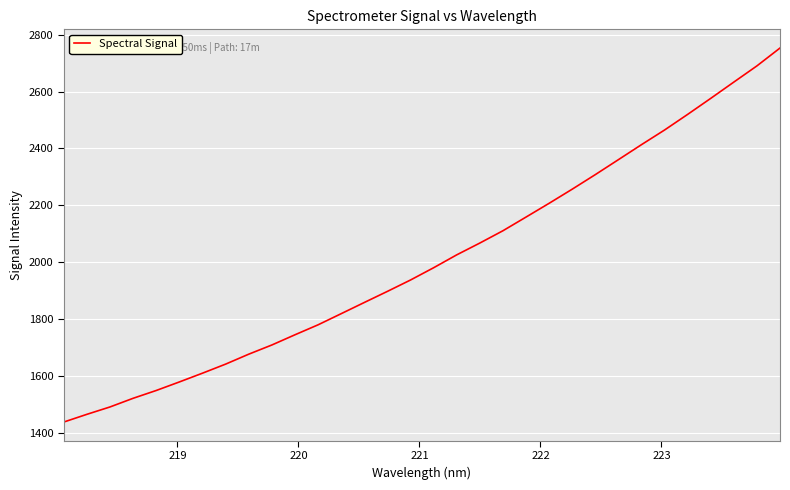

What is the difference between the maximum and minimum values?

1313.7